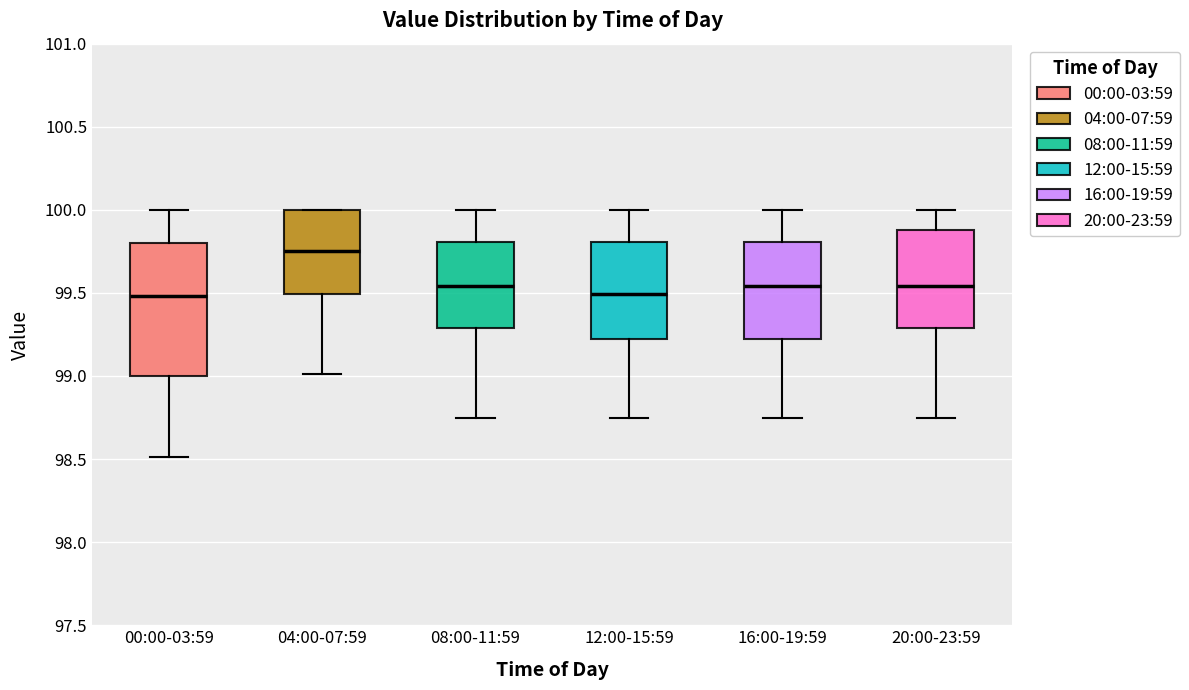

Reading left to right, transcribe this box plot: for each box, give where its median line is, the range the box spans, and where its two whiskers end, as read against the y-axis. The values are not printed on the chart, so give them approximately, as read against the axis.

00:00-03:59: median 99.50, box 99.00 to 99.80, whiskers 98.50 to 100.00
04:00-07:59: median 99.75, box 99.50 to 100.00, whiskers 99.00 to 100.00
08:00-11:59: median 99.55, box 99.30 to 99.80, whiskers 98.75 to 100.00
12:00-15:59: median 99.50, box 99.25 to 99.80, whiskers 98.75 to 100.00
16:00-19:59: median 99.55, box 99.25 to 99.80, whiskers 98.75 to 100.00
20:00-23:59: median 99.55, box 99.30 to 99.90, whiskers 98.75 to 100.00